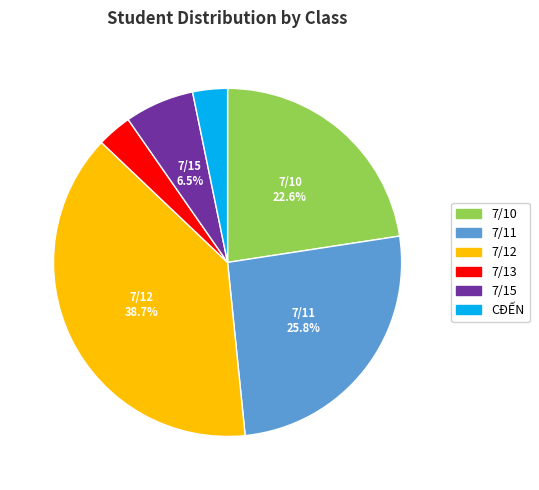

Does any single category account for the majority?

No